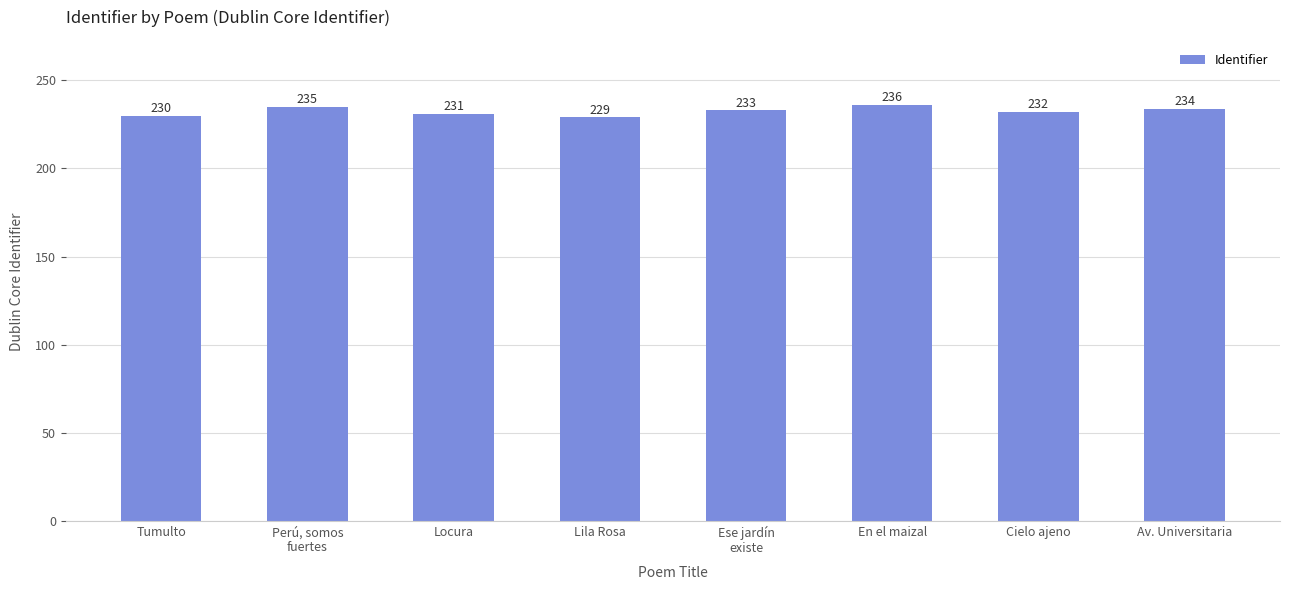

Count the number of data series in this chart.

1